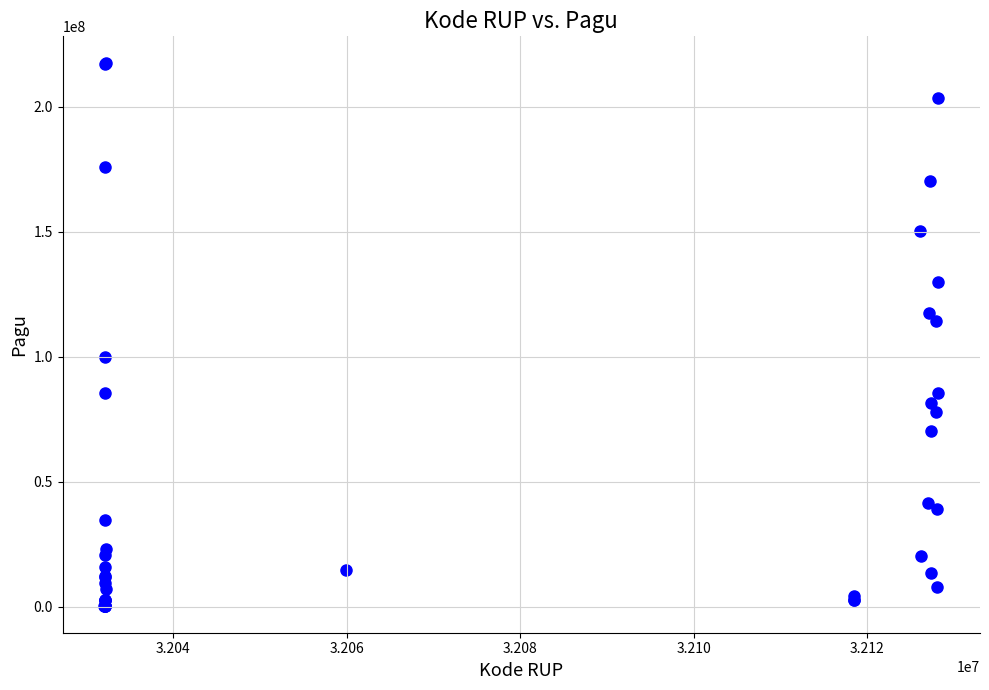

What Y value in the scatter plot is closest to 108830000?

114296000